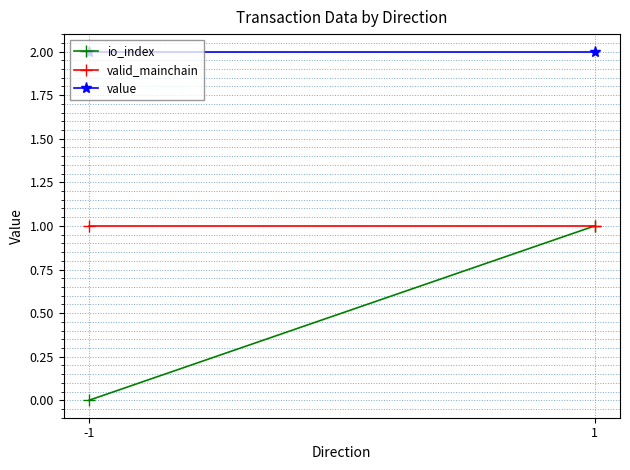

List the labels in order of valid_mainchain value, smallest first.

-1, 1